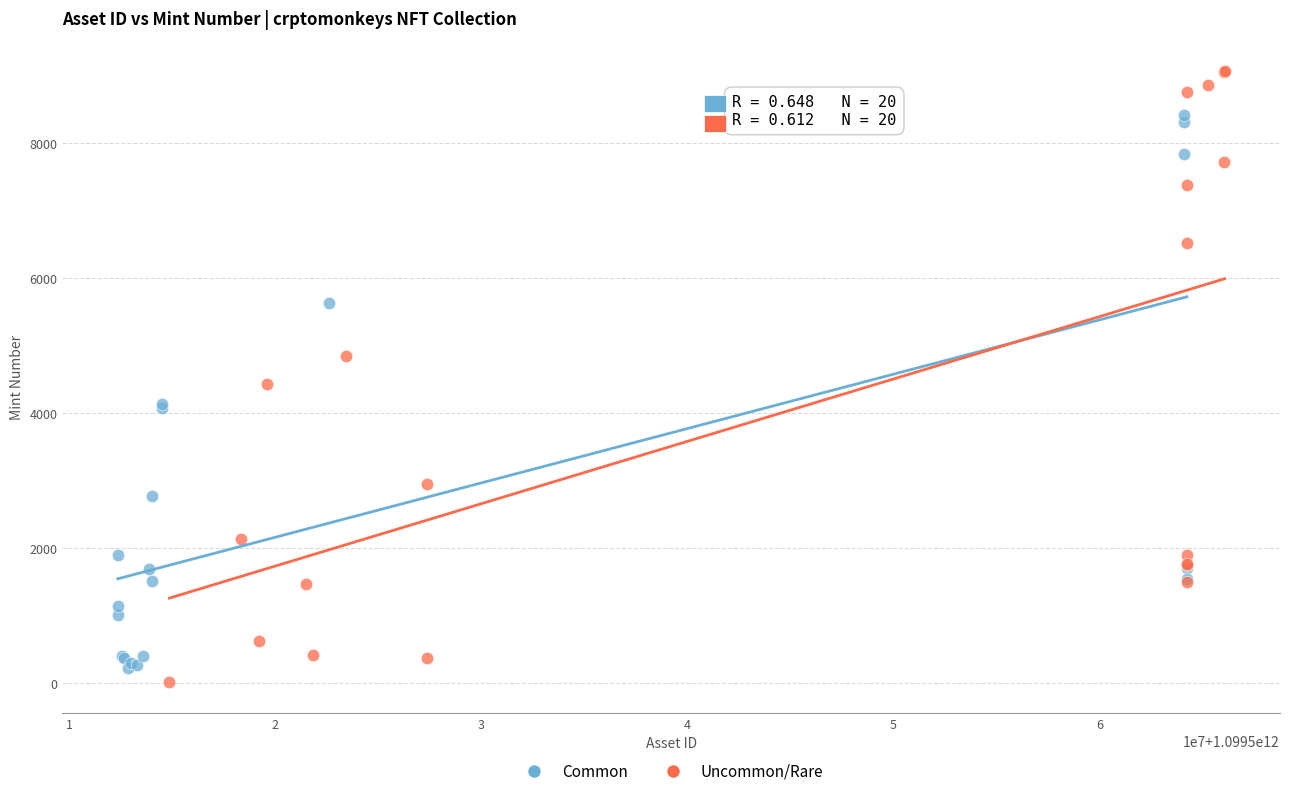

Which series has the widest spread of Y values?

Uncommon/Rare